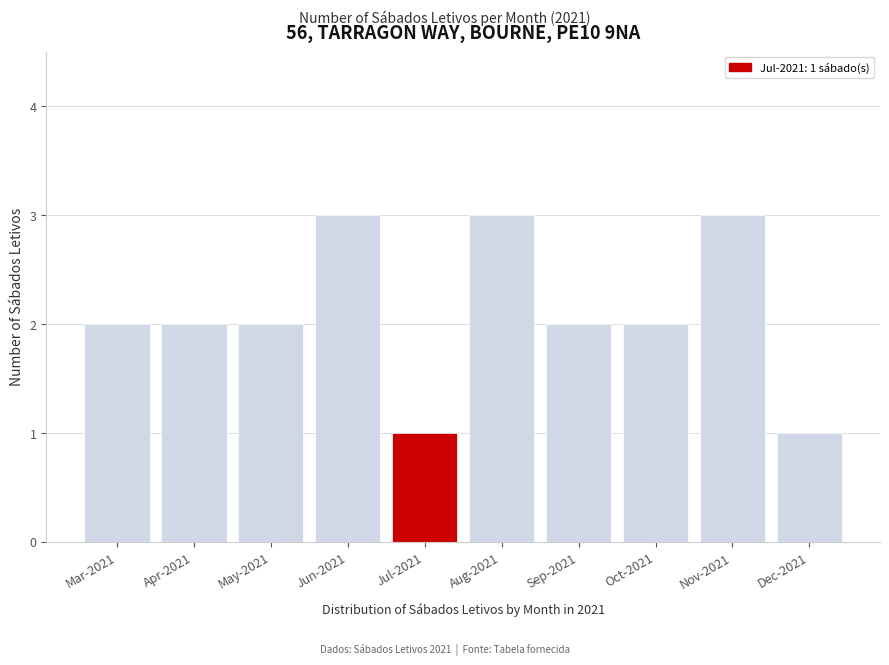

Reading left to right, what are all the values shown in this chart?

Mar-2021=2	Apr-2021=2	May-2021=2	Jun-2021=3	Jul-2021=1	Aug-2021=3	Sep-2021=2	Oct-2021=2	Nov-2021=3	Dec-2021=1